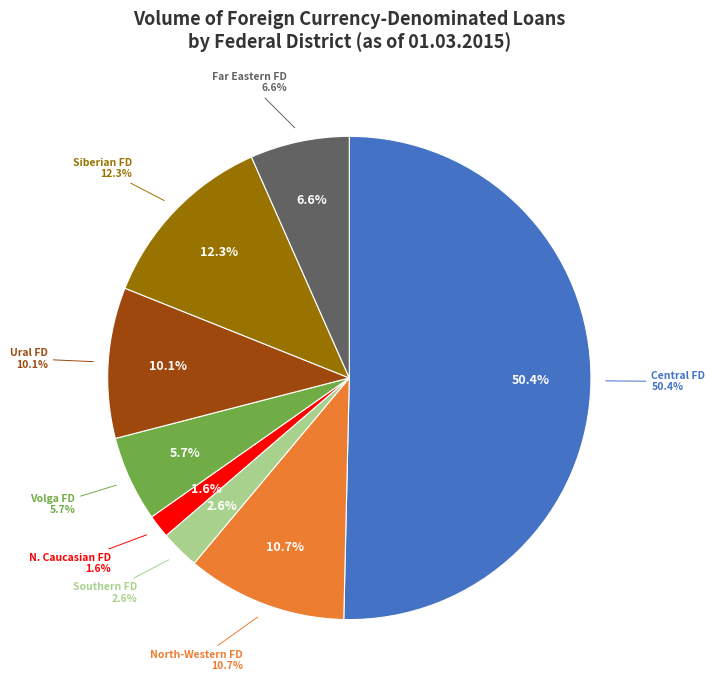

How many segments does this pie chart have?

8